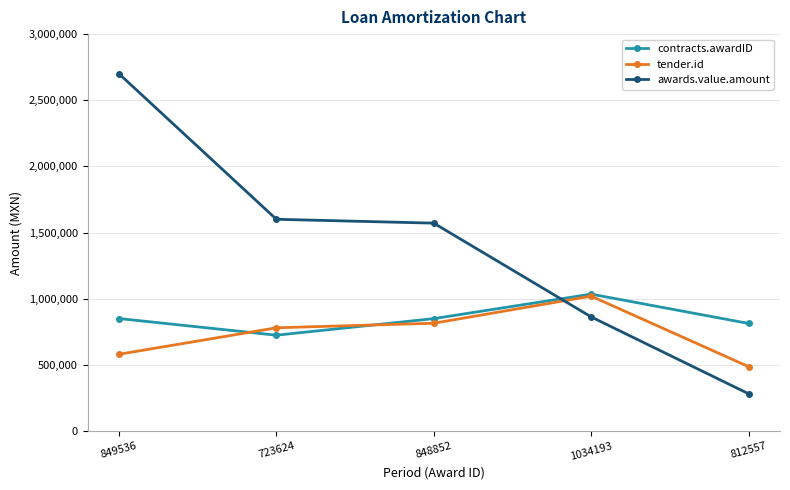

Which series changed the most between 848852 and 812557?

awards.value.amount